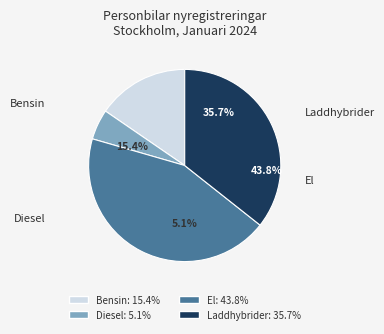

Which slice is the smallest?

Diesel